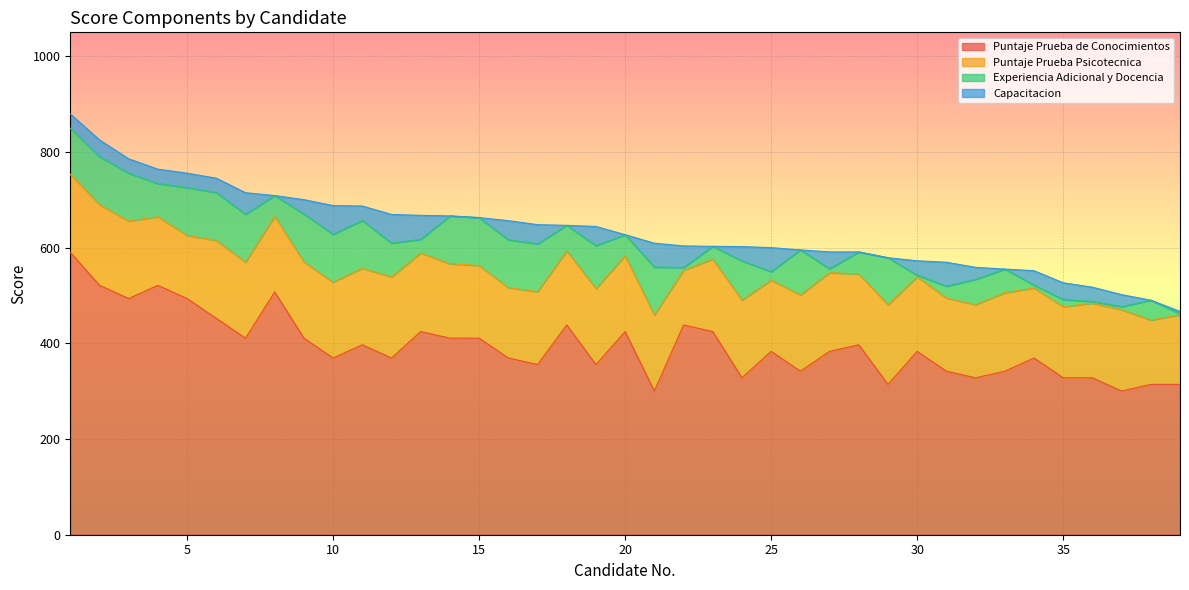

Which category has the highest value in the Puntaje Prueba Psicotecnica series?

37